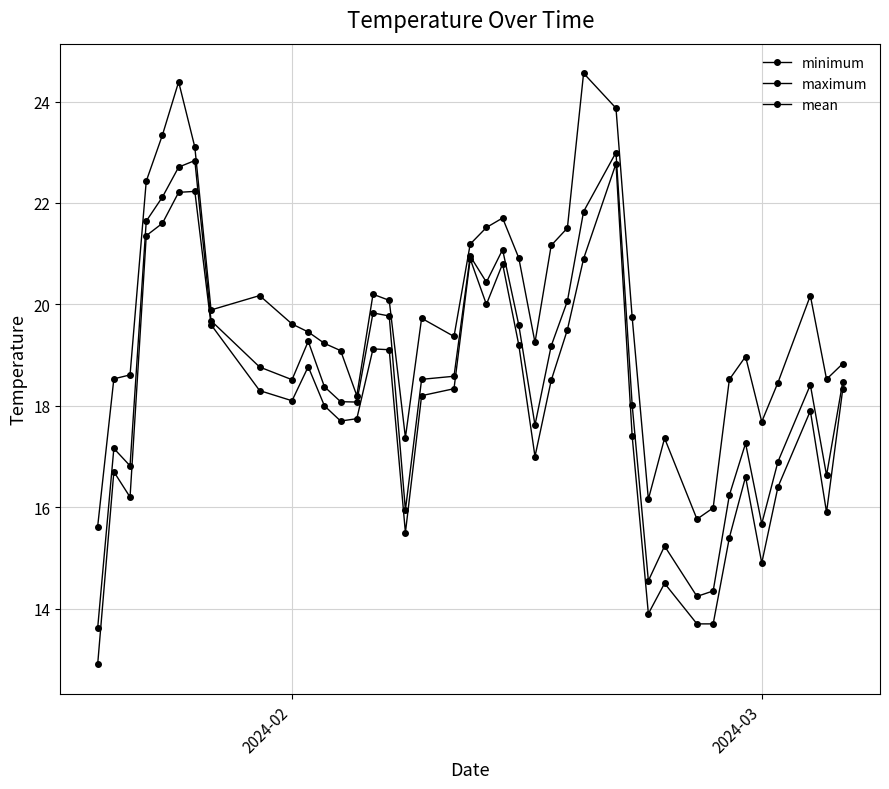

Which series has the largest total across all categories?

maximum